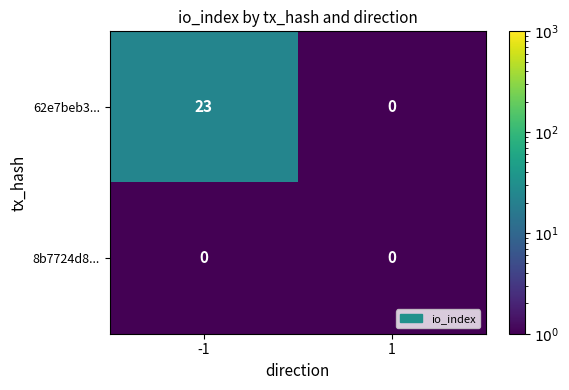

The value of 62e7beb3... at 1 is 7. True or false?

False